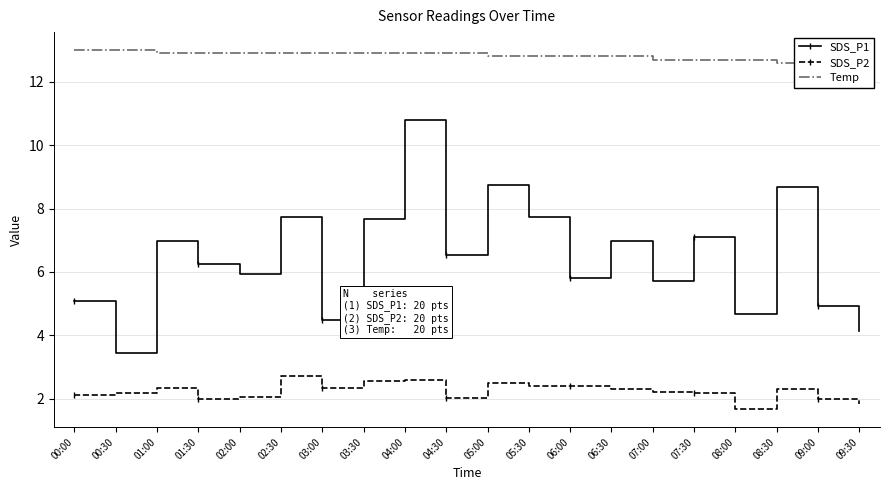

Where is the first local minimum for SDS_P1?

00:30